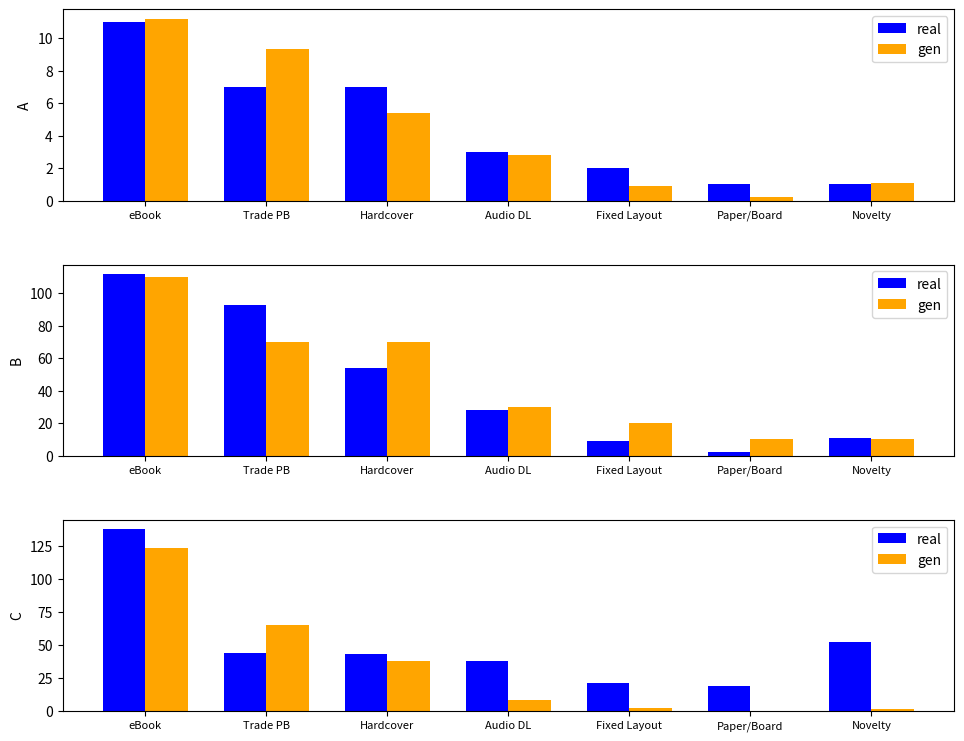

Between Fixed Layout and eBook, which is larger?

eBook